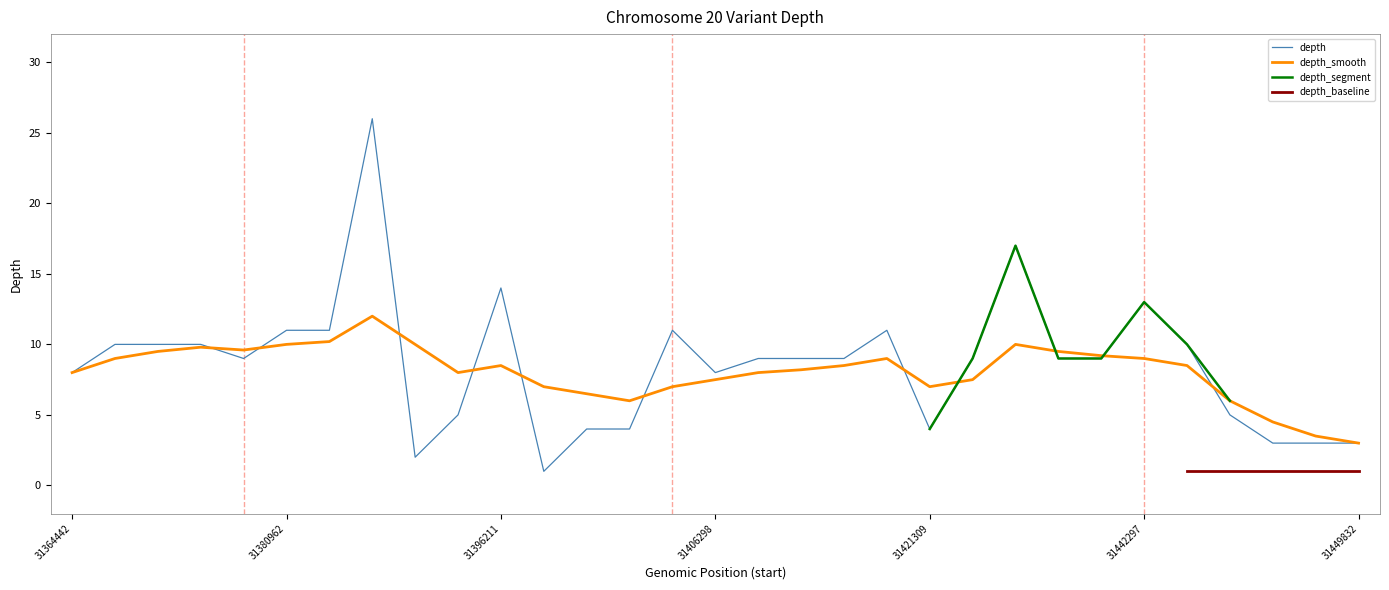

Which series has the largest total across all categories?

depth